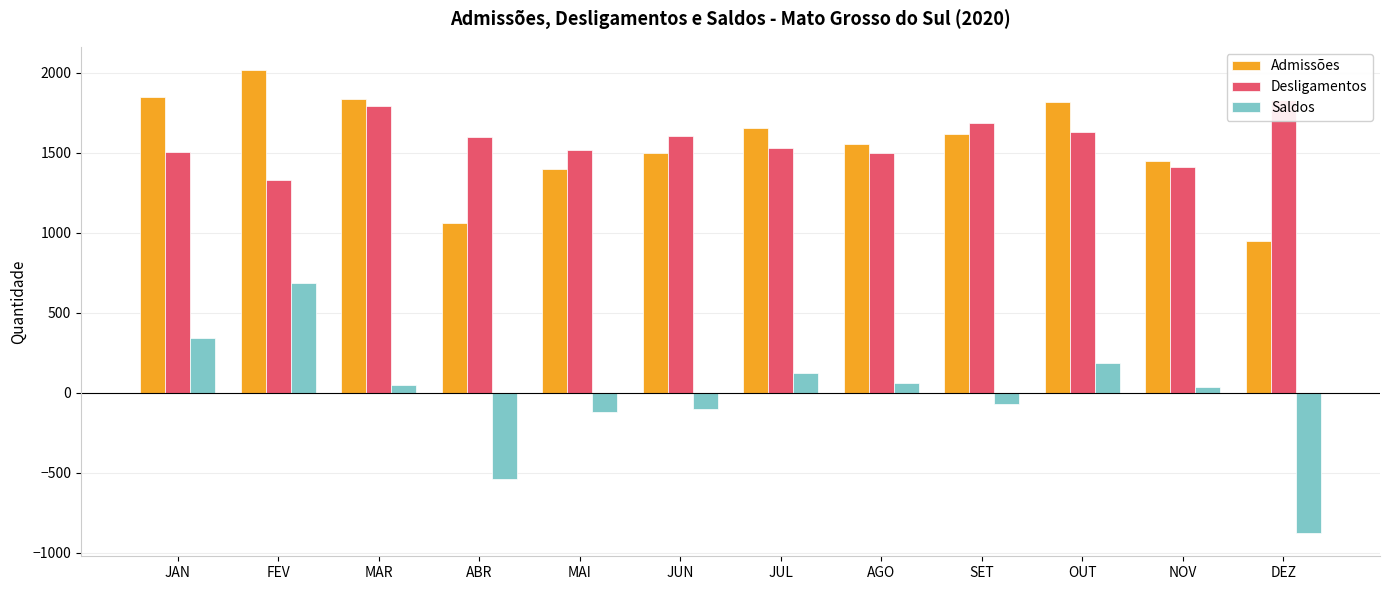

What is the label of the 9th bar from the right?

ABR